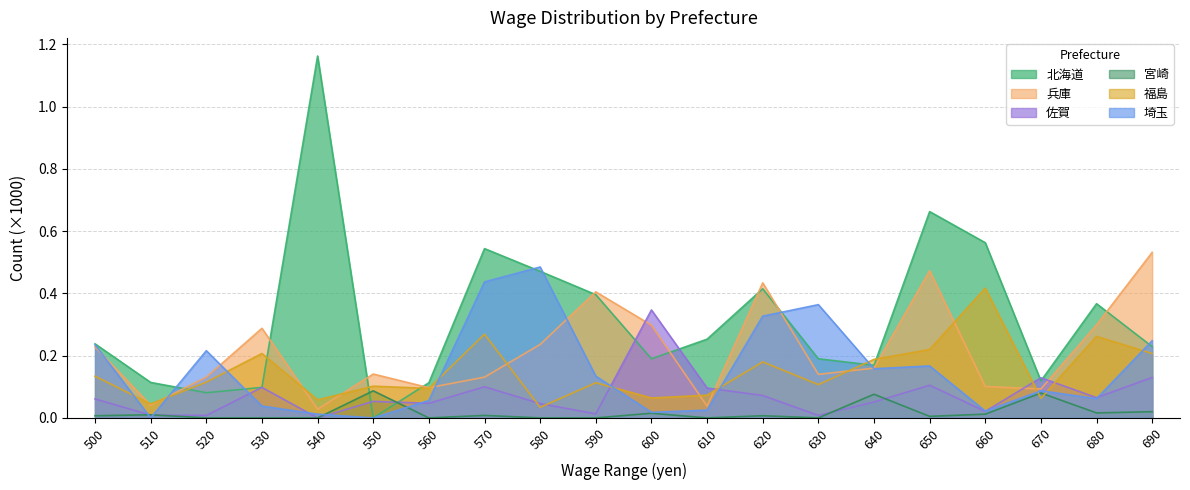

What are all the series names shown in the legend?

北海道, 兵庫, 佐賀, 宮崎, 福島, 埼玉